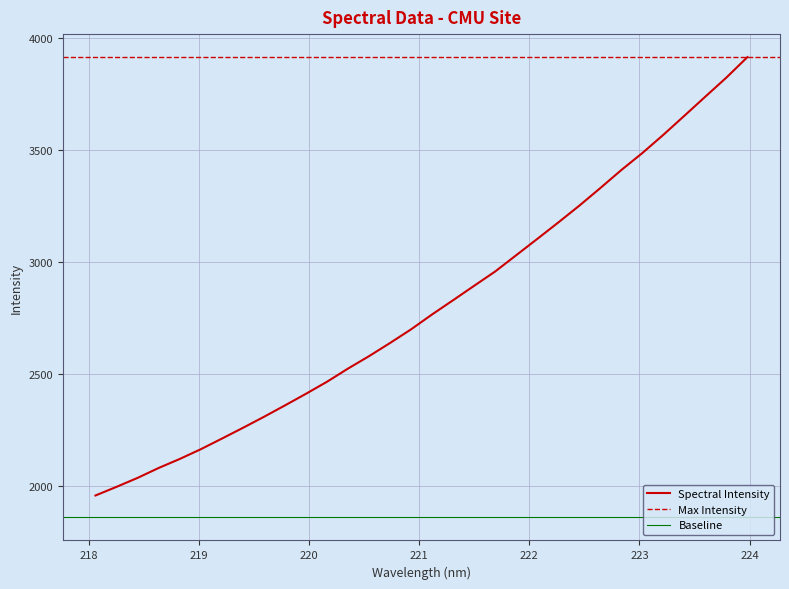

What is the minimum value shown in the chart?

1959.3